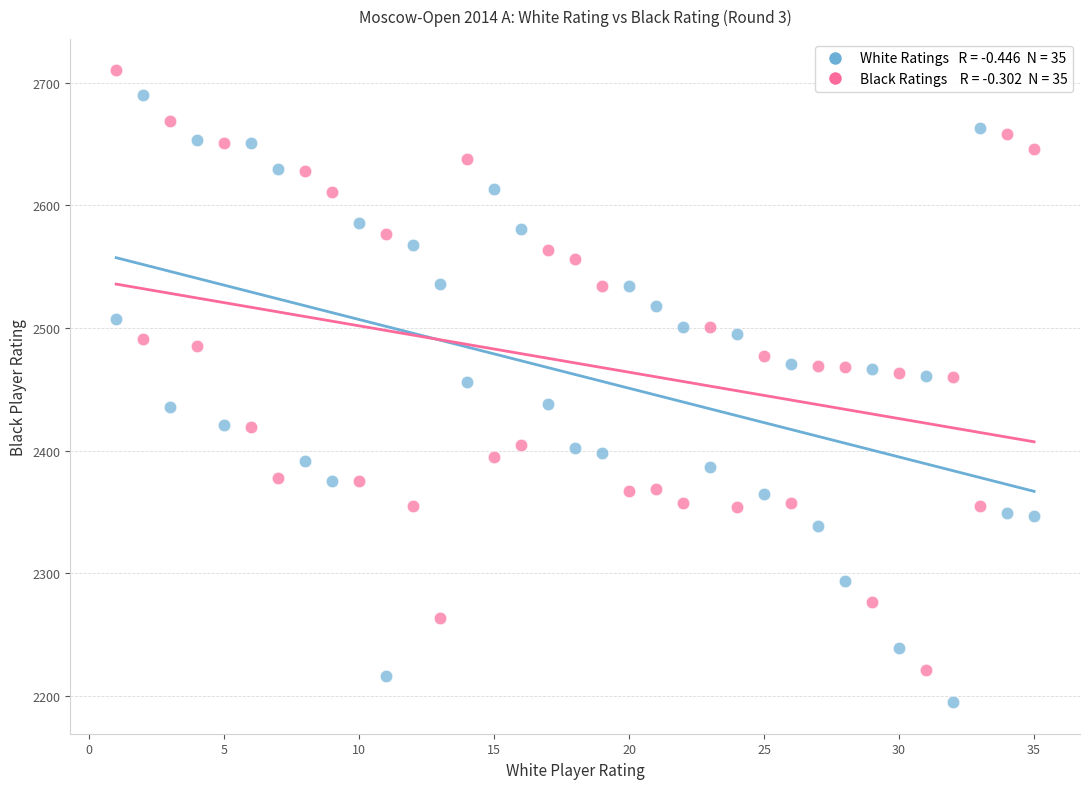

Across all data points, what is the range of Y values (max minus min)?

515